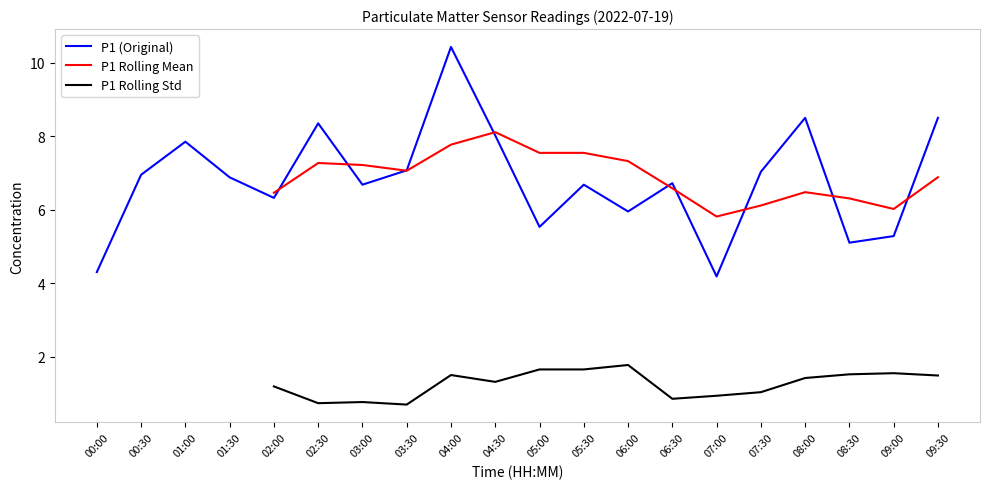

What are all the series names shown in the legend?

P1 (Original), P1 Rolling Mean, P1 Rolling Std